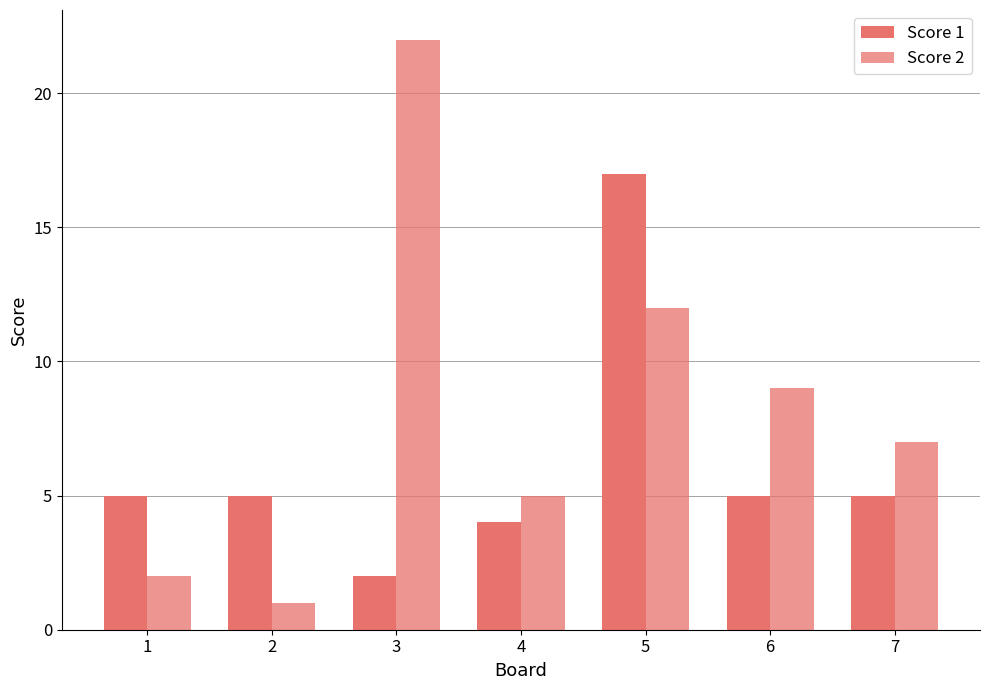

How many bars are there in total?

14